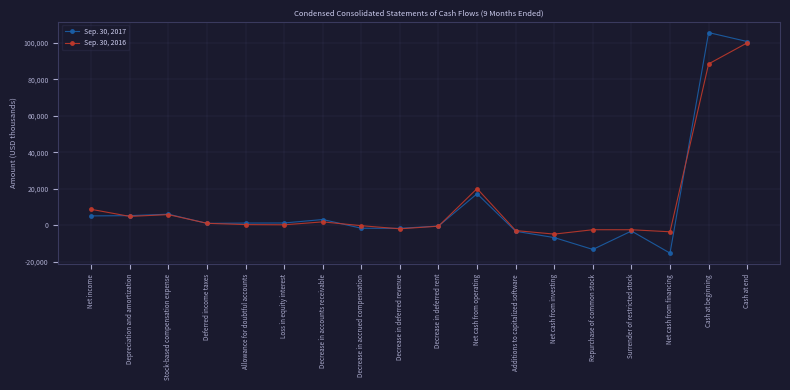

What position from the left is Net cash from operating?

11